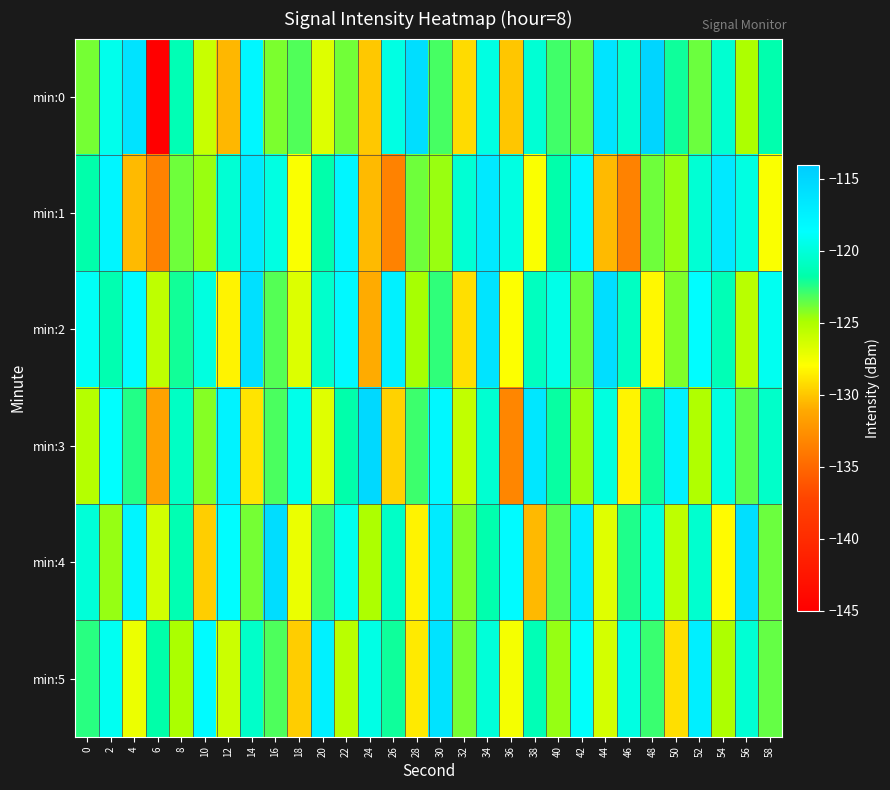

Rank the series at 46 from highest to lowest value.

min:5, min:0, min:2, min:4, min:3, min:1